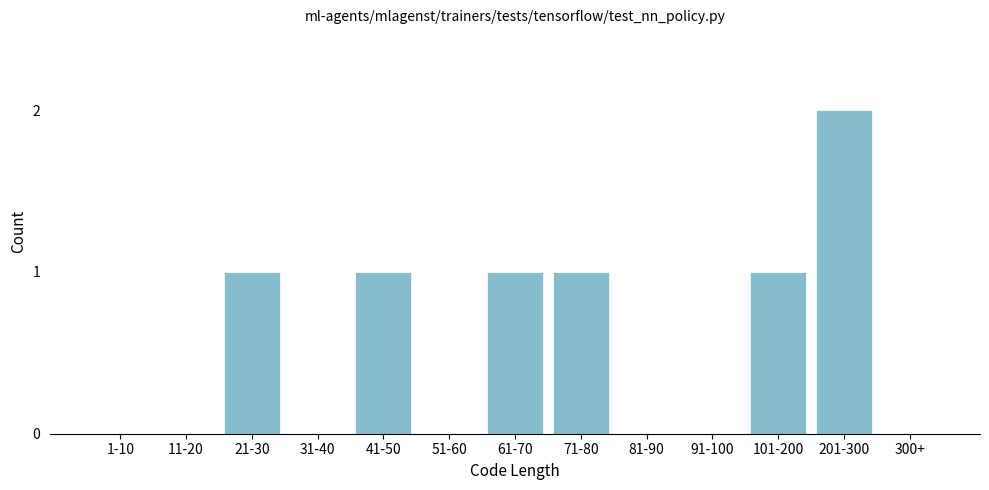

Reading right to left, extract all data points from this chart.

300+=0	201-300=2	101-200=1	91-100=0	81-90=0	71-80=1	61-70=1	51-60=0	41-50=1	31-40=0	21-30=1	11-20=0	1-10=0